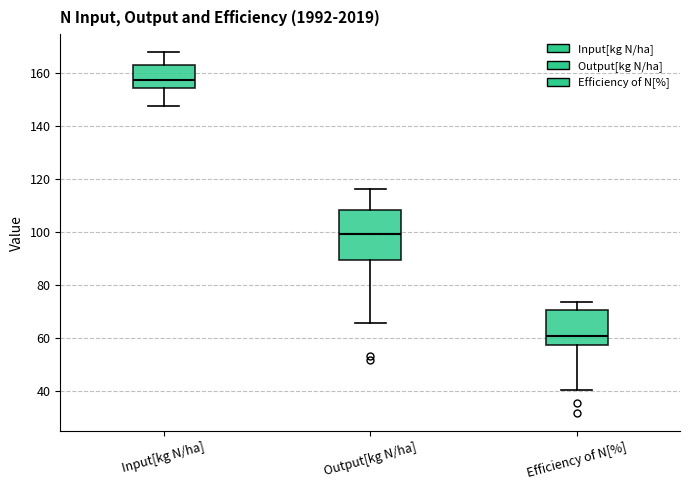

Which box is the tallest, from its lower edge to its upper edge?

Output[kg N/ha]